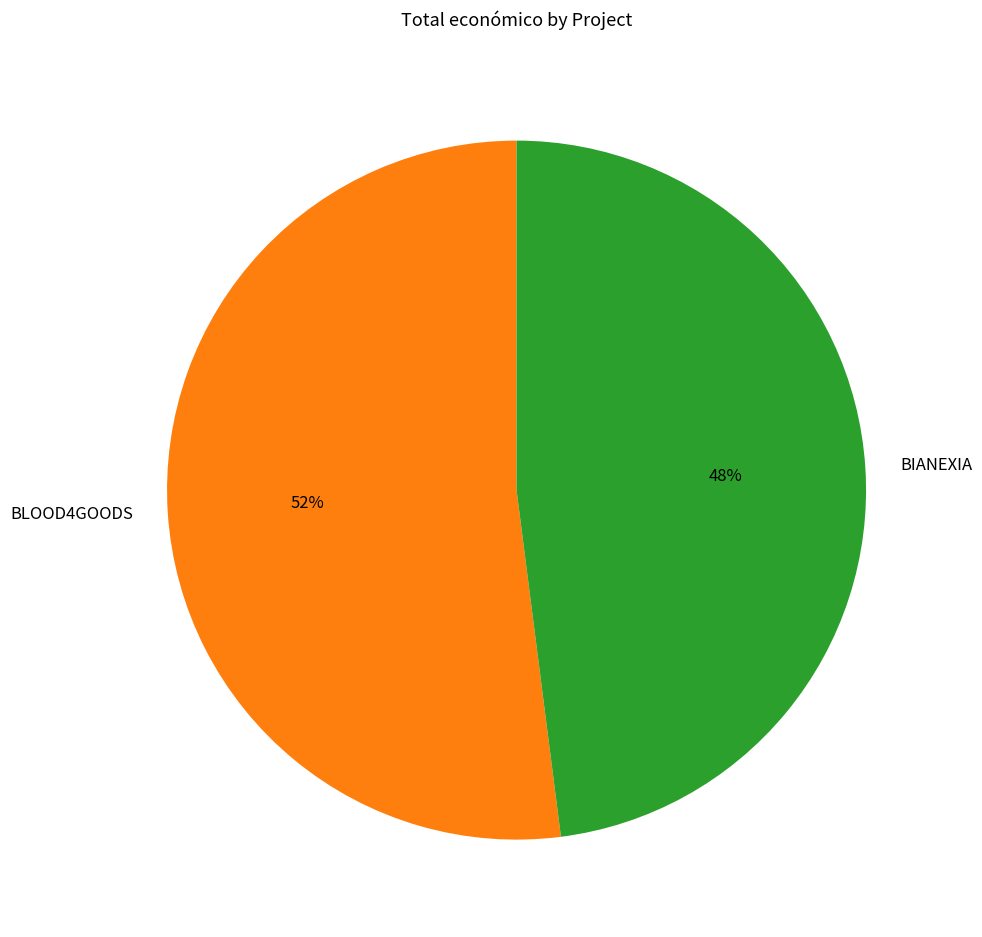

To the nearest percent, what is the combined percentage of BIANEXIA and BLOOD4GOODS?

100%